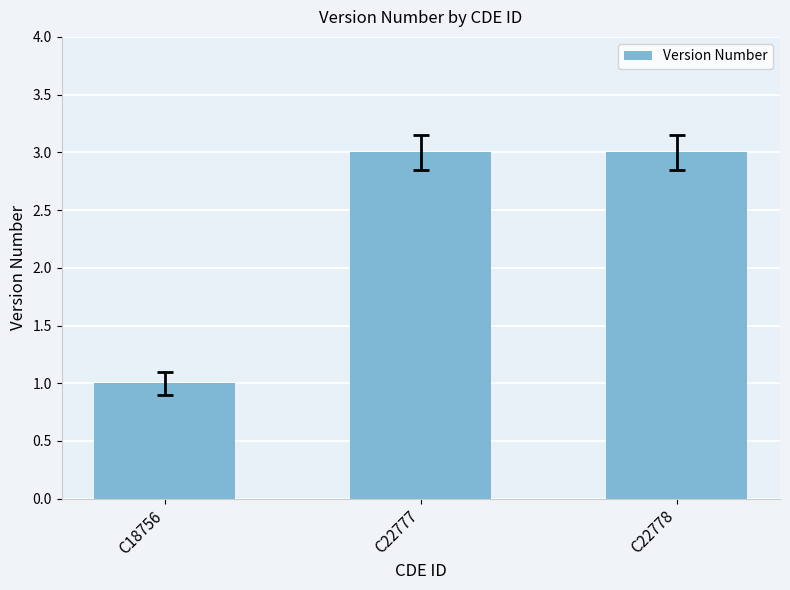

Reading left to right, what are all the values shown in this chart?

1	3	3